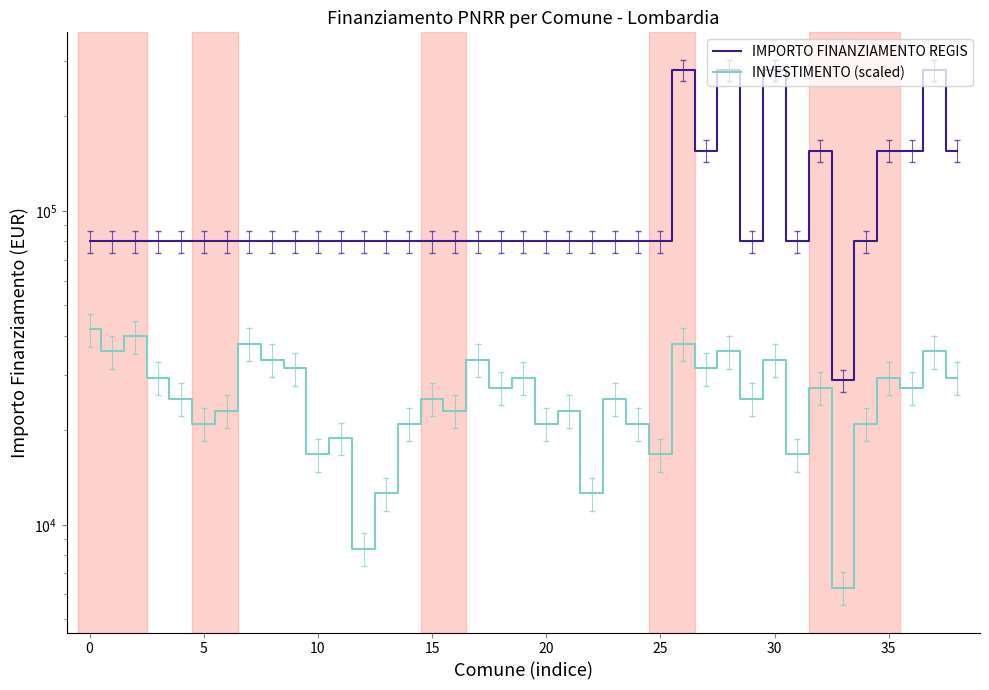

Reading left to right, transcribe all the data shown in this chart.

IMPORTO FINANZIAMENTO REGIS: 79922.0	79922.0	79922.0	79922.0	79922.0	79922.0	79922.0	79922.0	79922.0	79922.0	79922.0	79922.0	79922.0	79922.0	79922.0	79922.0	79922.0	79922.0	79922.0	79922.0	79922.0	79922.0	79922.0	79922.0	79922.0	79922.0	280932.0	155234.0	280932.0	79922.0	280932.0	79922.0	155234.0	28902.0	79922.0	155234.0	155234.0	280932.0	155234.0
INVESTIMENTO (scaled): 42000.0	35700.0	39900.0	29400.0	25200.0	21000.0	23100.0	37800.0	33600.0	31500.0	16800.0	18900.0	8400.0	12600.0	21000.0	25200.0	23100.0	33600.0	27300.0	29400.0	21000.0	23100.0	12600.0	25200.0	21000.0	16800.0	37800.0	31500.0	35700.0	25200.0	33600.0	16800.0	27300.0	6300.0	21000.0	29400.0	27300.0	35700.0	29400.0